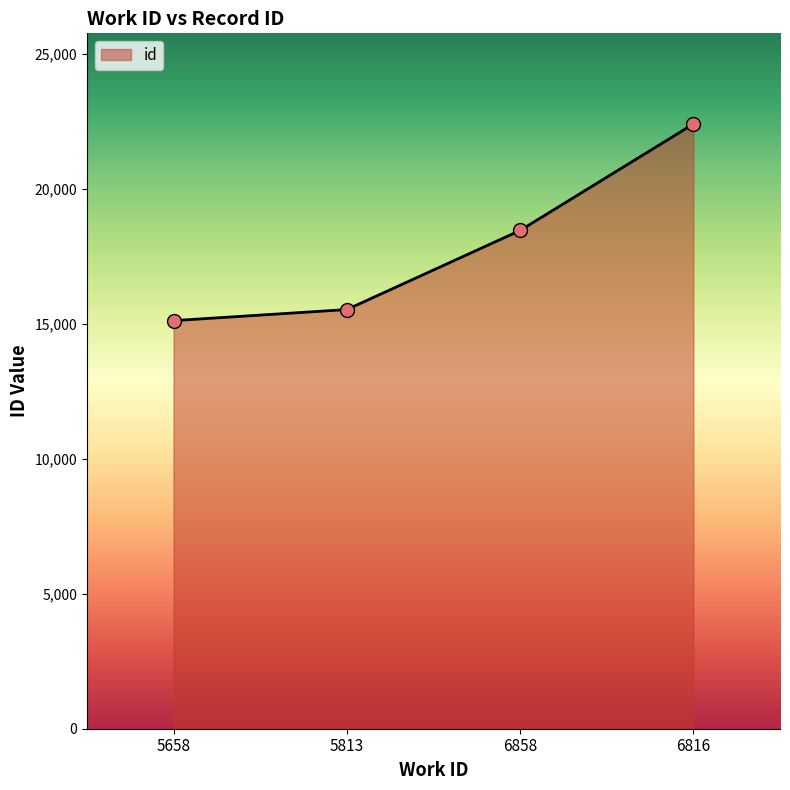

Between 5658 and 6858, which is larger?

6858